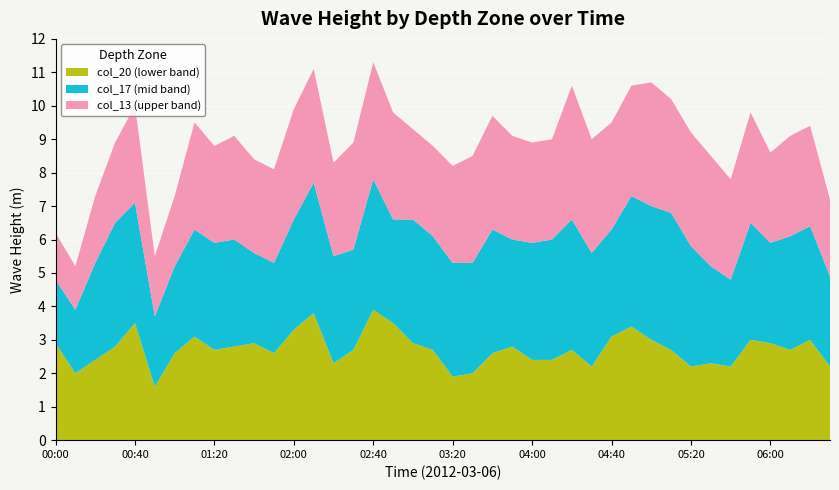

What is the highest value of the col_20 (lower band) series?

3.9